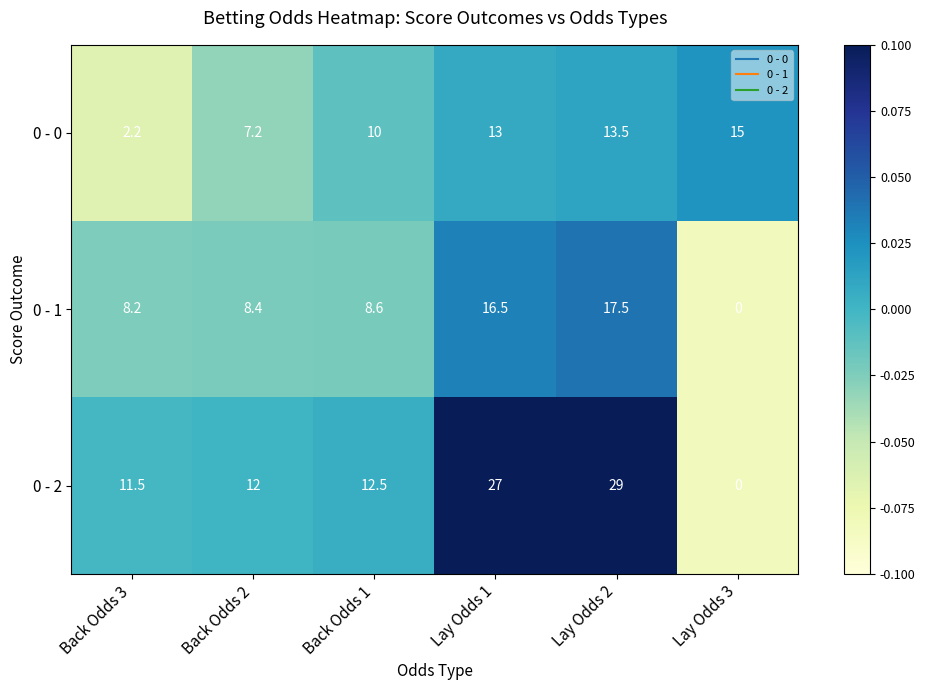

What is the difference between the maximum and minimum values in the 0 - 0 series?

12.8